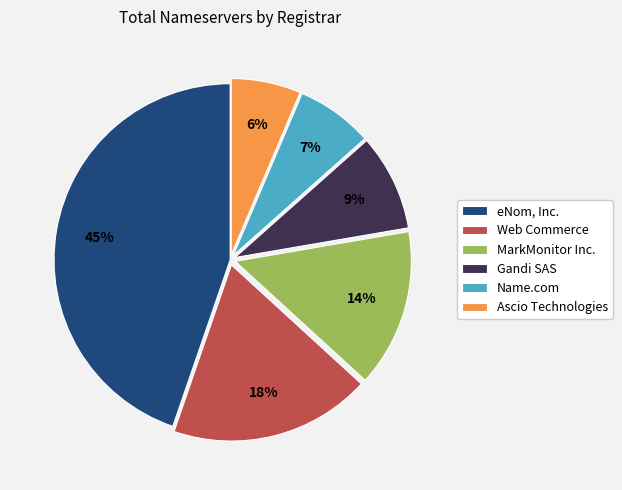

Do MarkMonitor Inc. and Name.com together represent more than half of the pie?

No